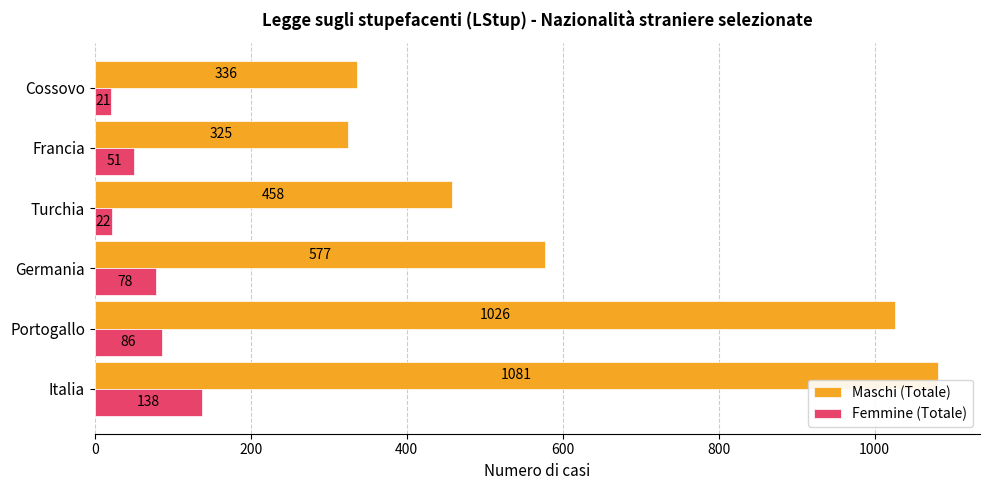

Is the value of Maschi (Totale) at Portogallo greater than the value of Femmine (Totale) at Turchia?

Yes